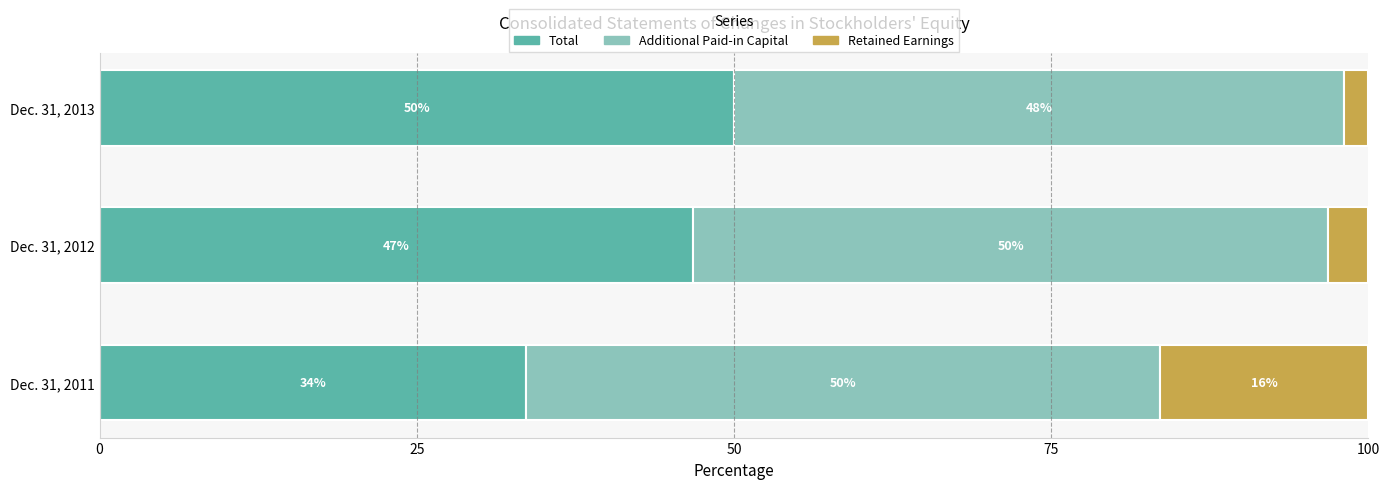

Is it true that Total equals 70.1 at Dec. 31, 2012?

False